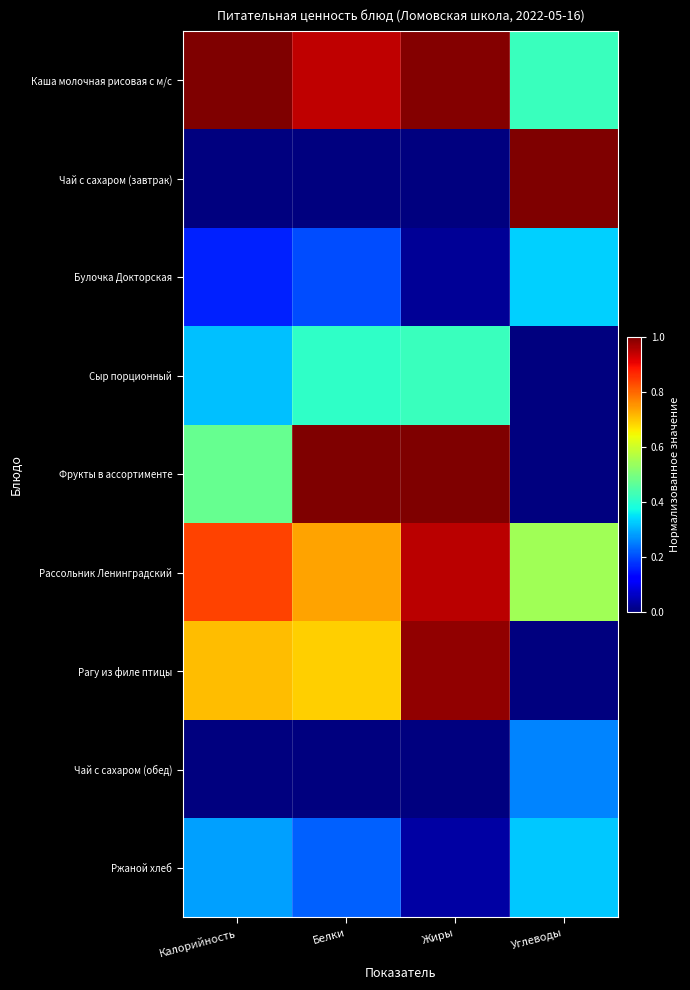

What is the total value across all series at Углеводы?

2.9